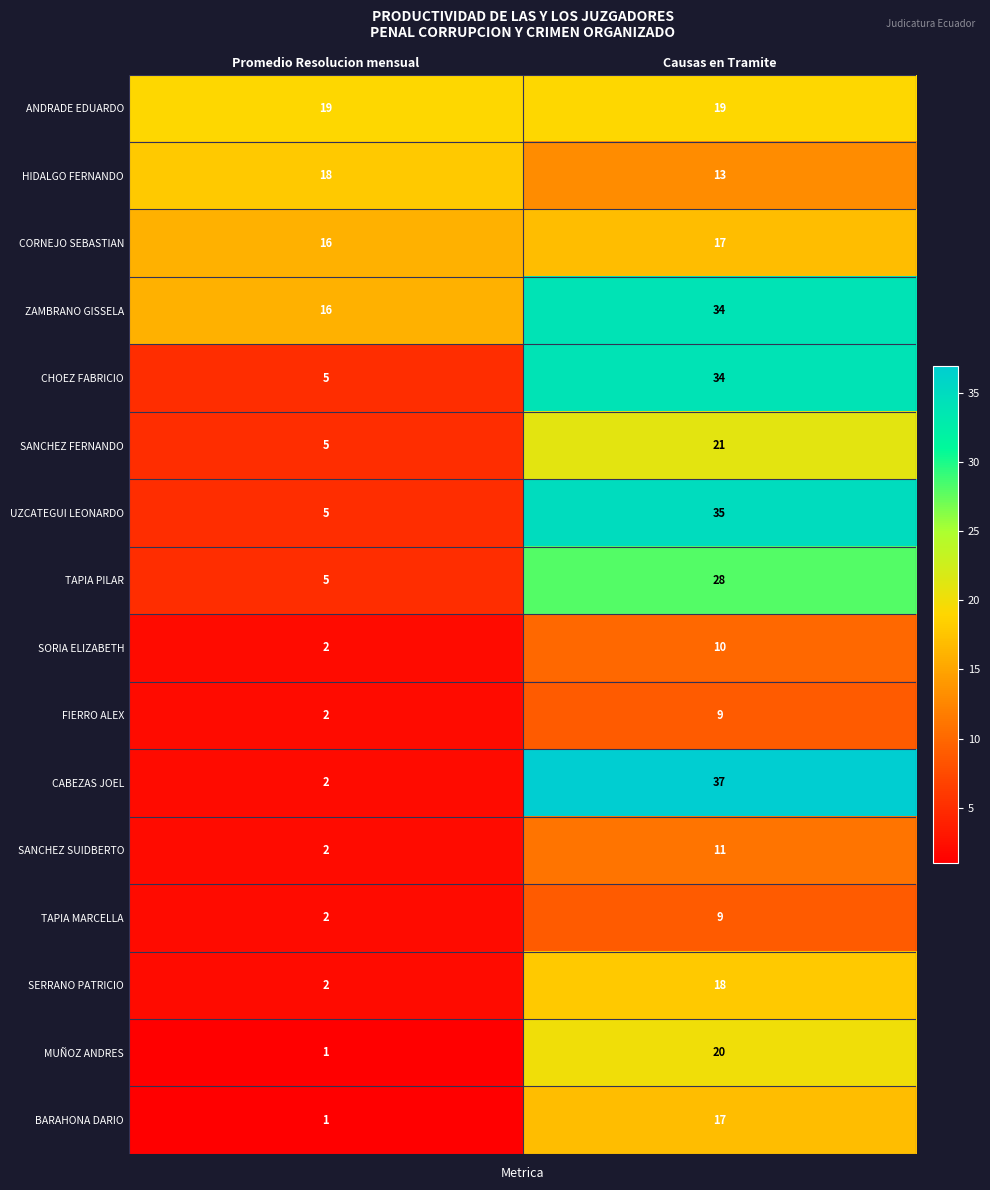

Which series has the widest spread of values?

CABEZAS JOEL